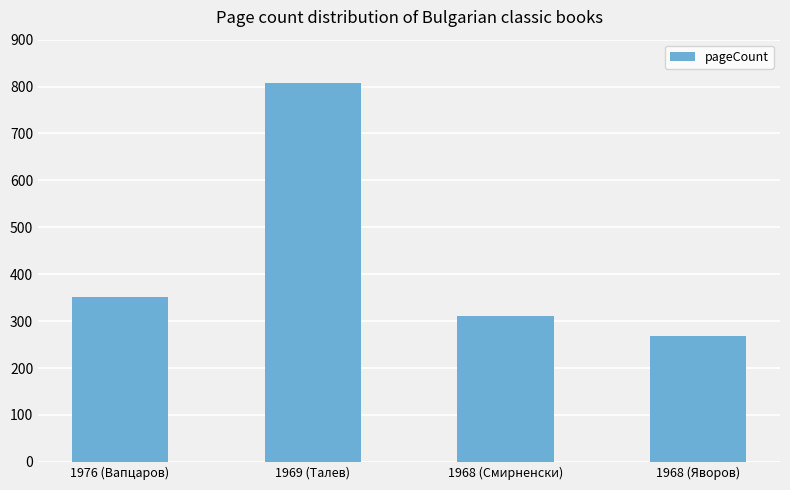

What value does the data have at 1968 (Смирненски), to the nearest 10?

310